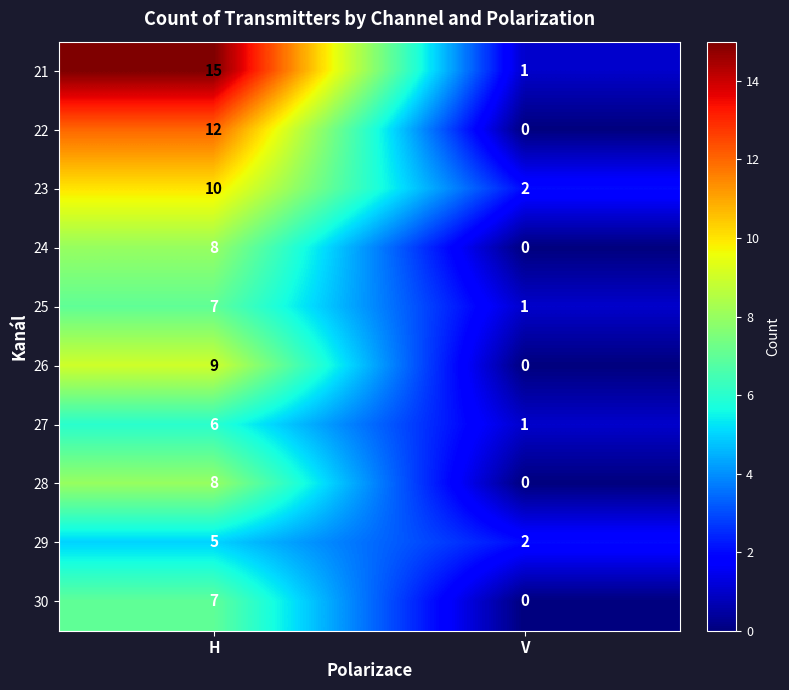

Which category has the highest value in the 23 series?

H